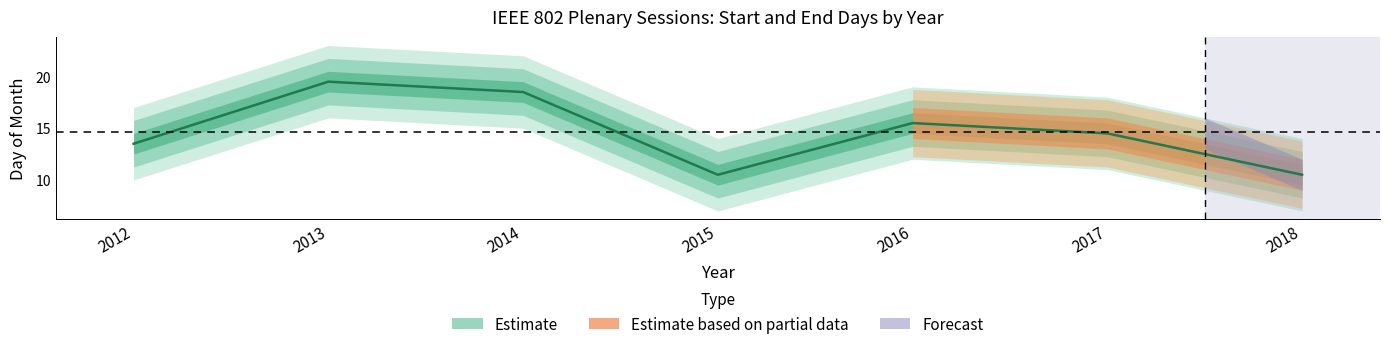

Is it true that the value at 2015 is 10.5?

True